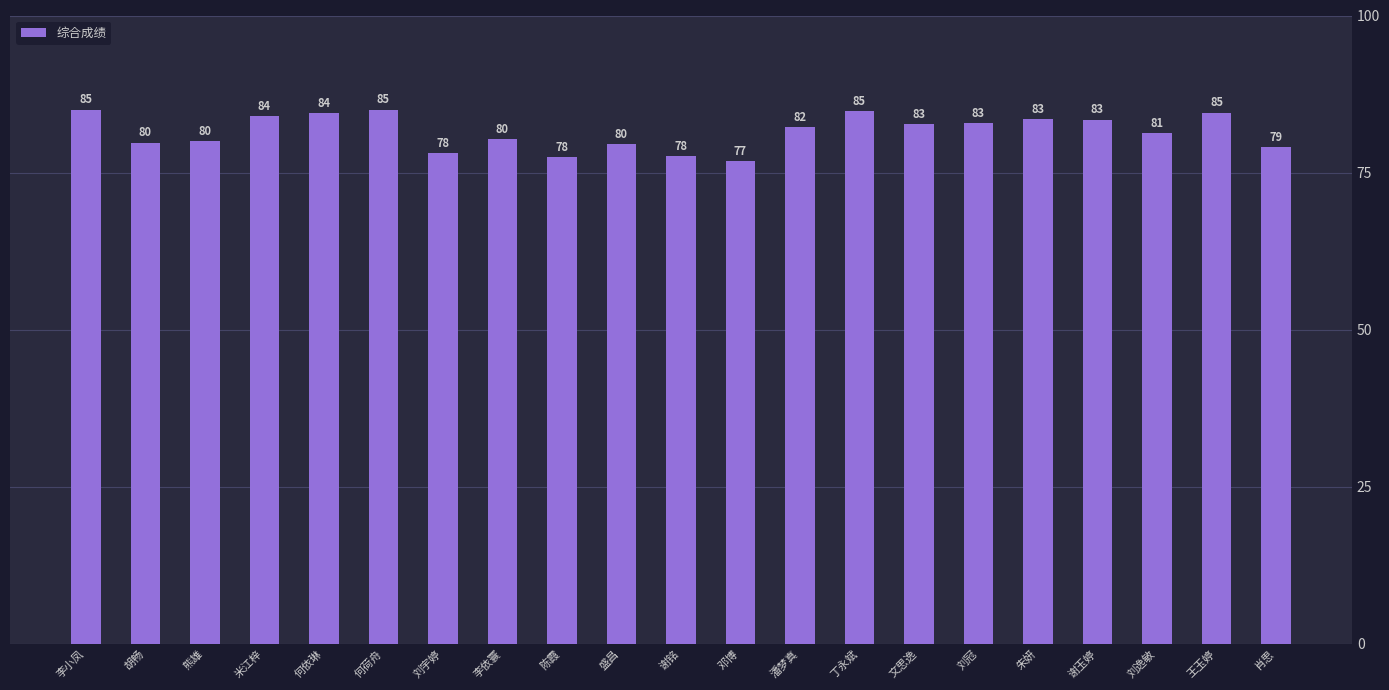

What is the maximum value shown in the chart?

85.0